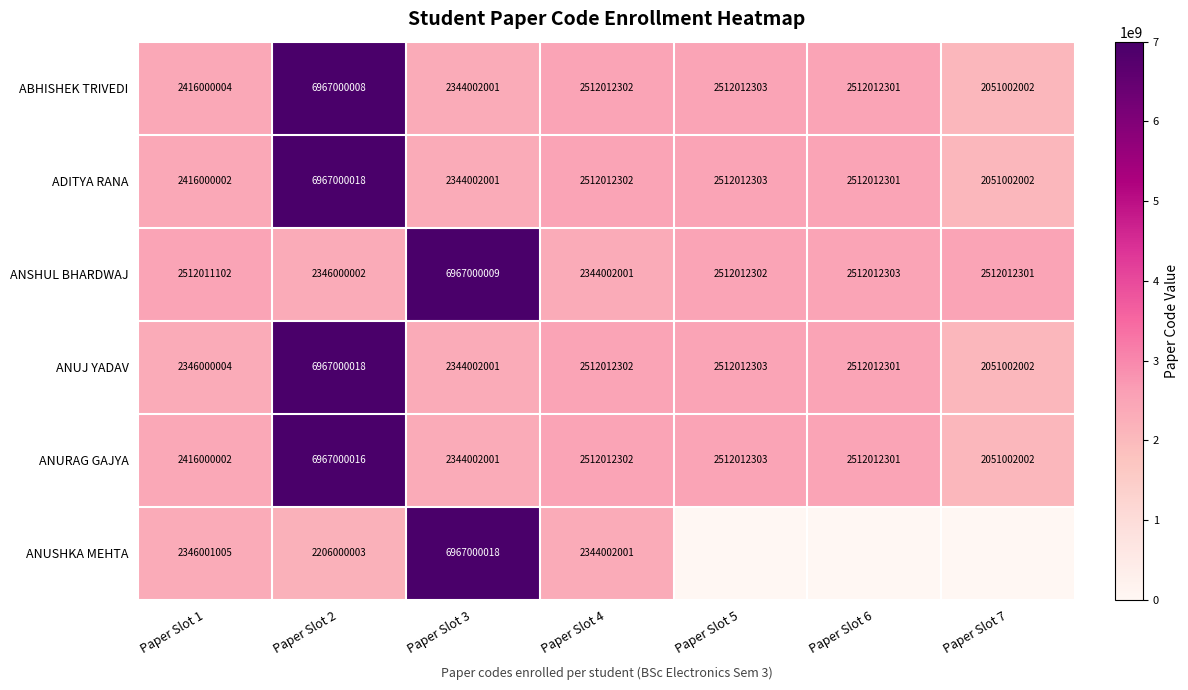

What is the sum of the ANURAG GAJYA values at Paper Slot 4 and Paper Slot 6?

5024024603